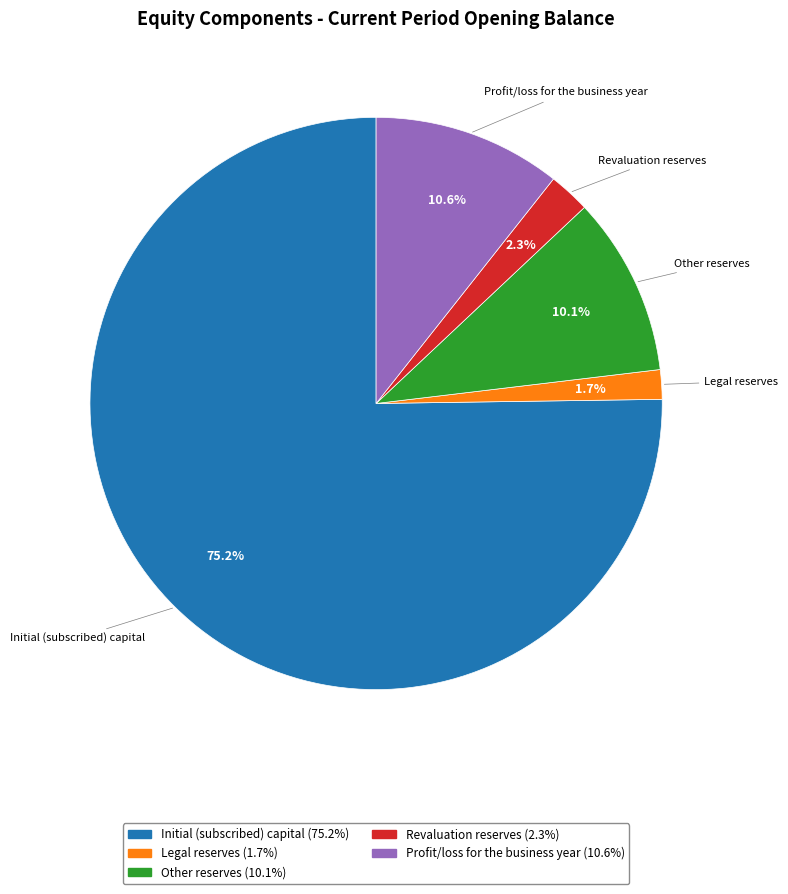

How many segments does this pie chart have?

5